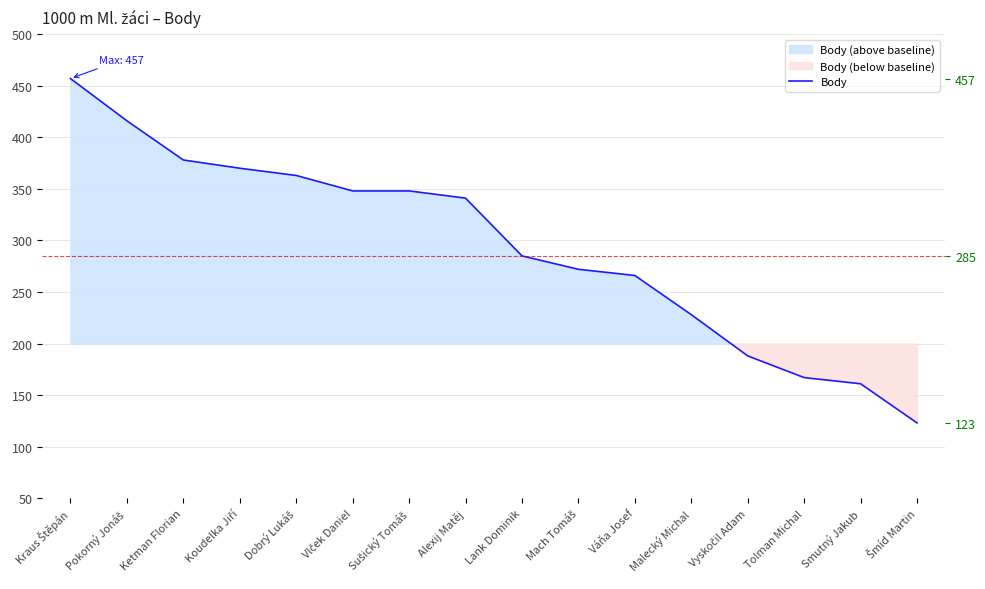

At which label is the value closest to 290?

Lank Dominik